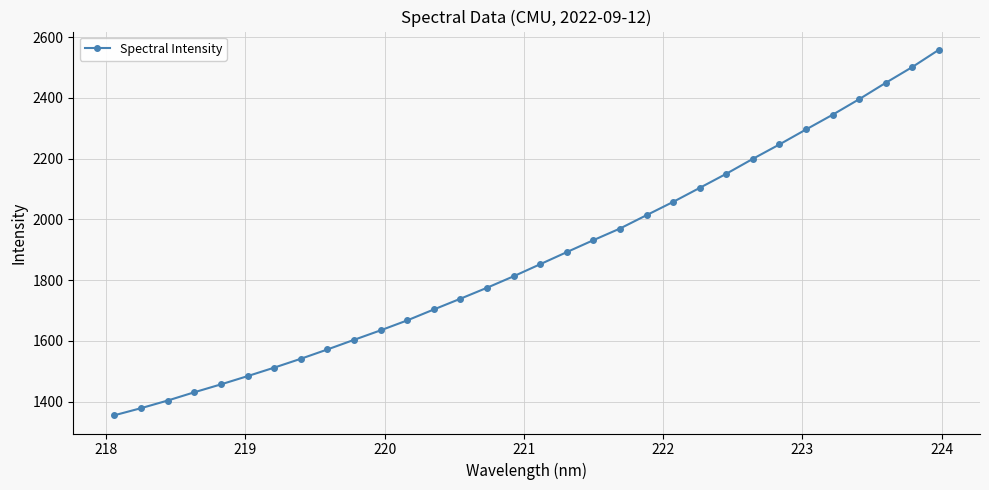

What is the greatest value displayed?

2558.6